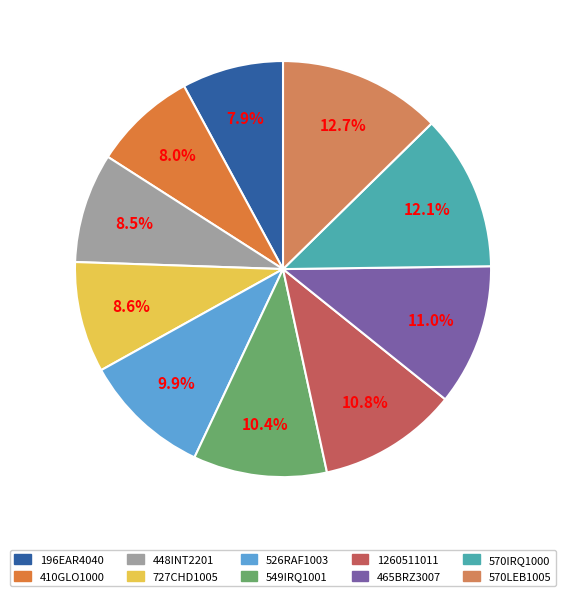

What percentage is the 448INT2201 slice, to the nearest percent?

9%